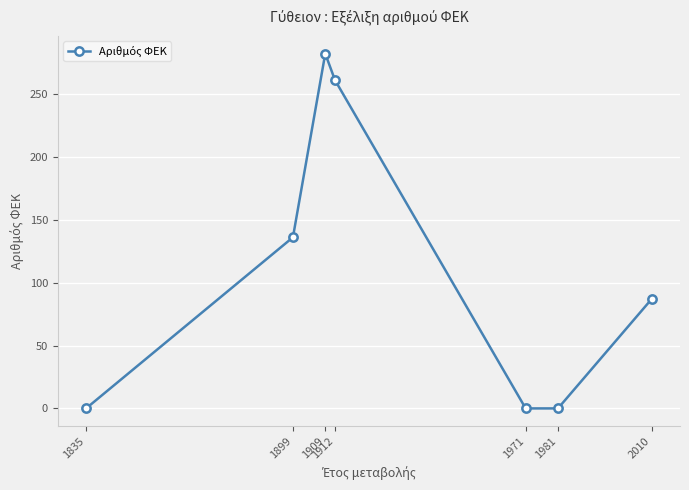

Reading right to left, extract all data points from this chart.

2010=87	1981=0	1971=0	1912=261	1909=282	1899=136	1835=0